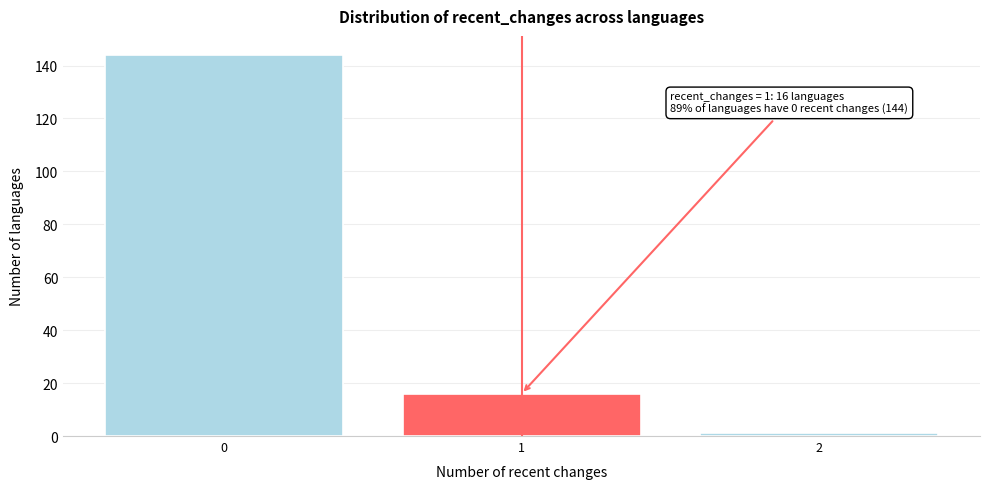

Reading right to left, what are all the values shown in this chart?

2=1	1=16	0=144